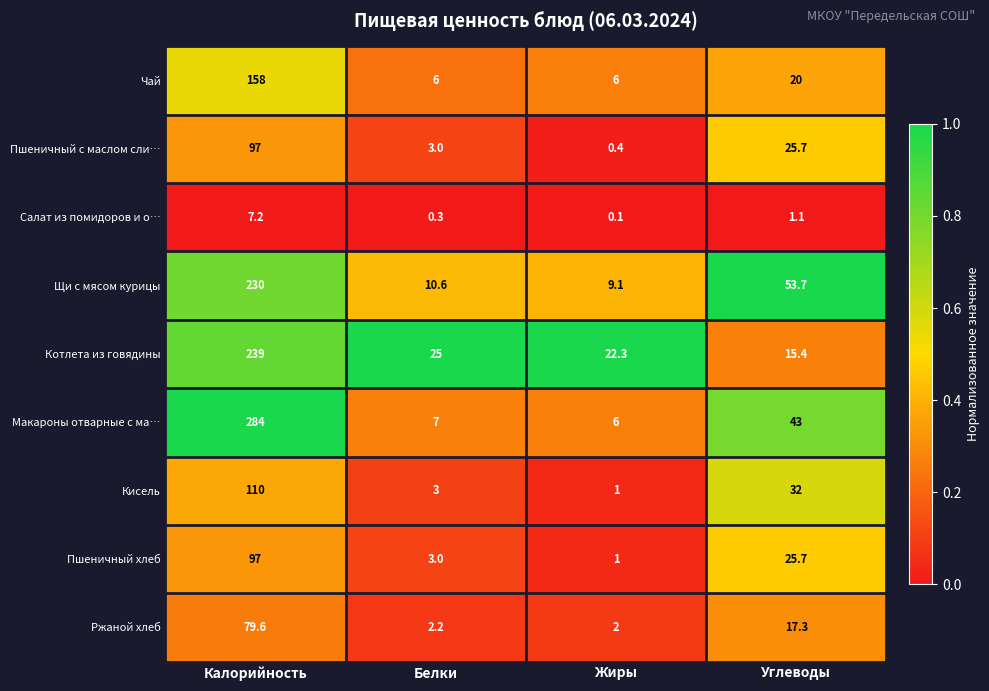

What is the average value of the Котлета из говядины series?

75.4